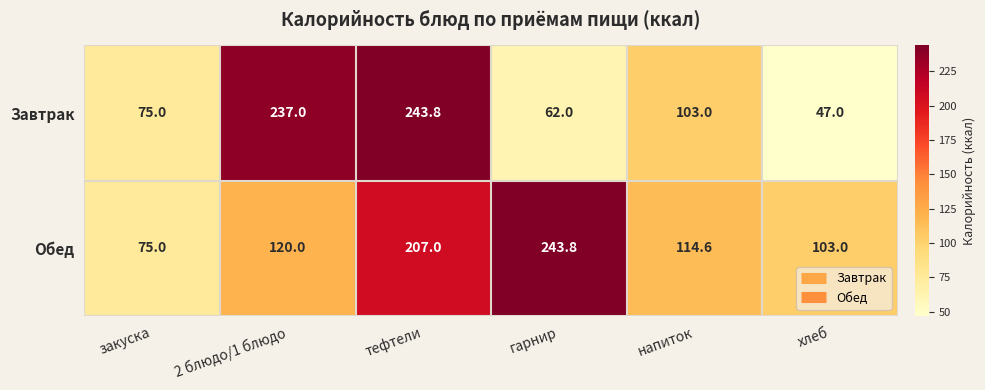

Between закуска and тефтели, which series saw the biggest shift?

Завтрак